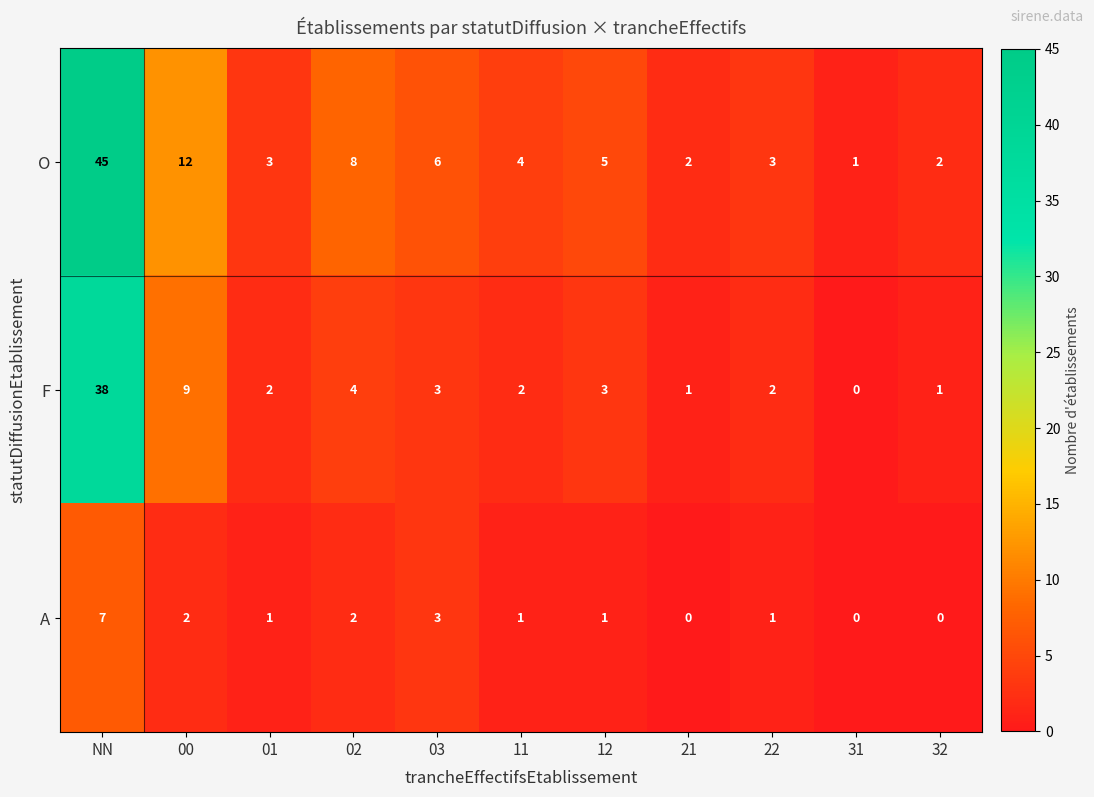

At which label does F first exceed 2?

NN